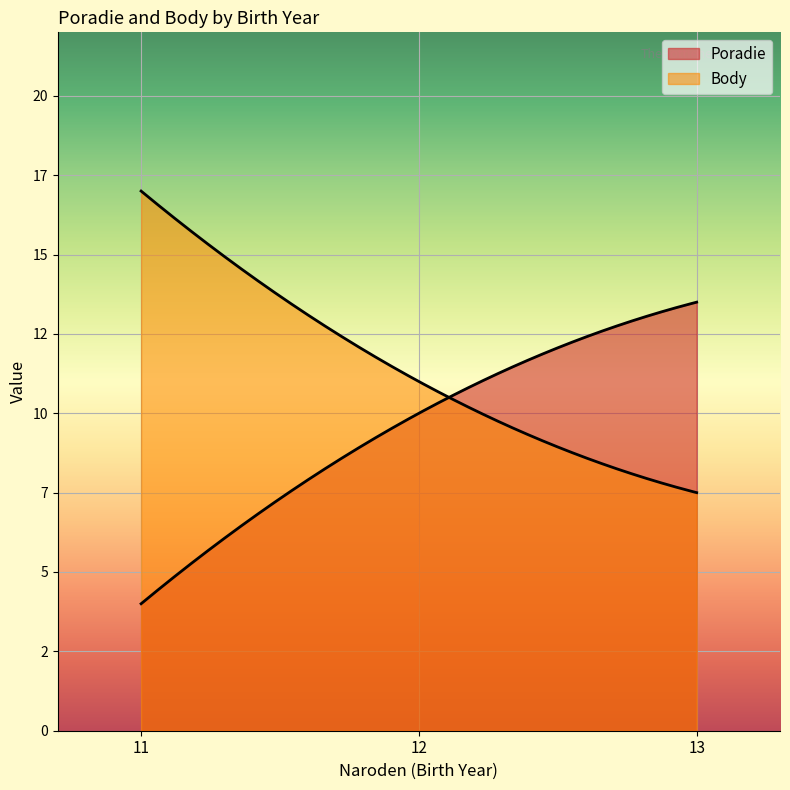

Rank the series at 11 from highest to lowest value.

Body, Poradie